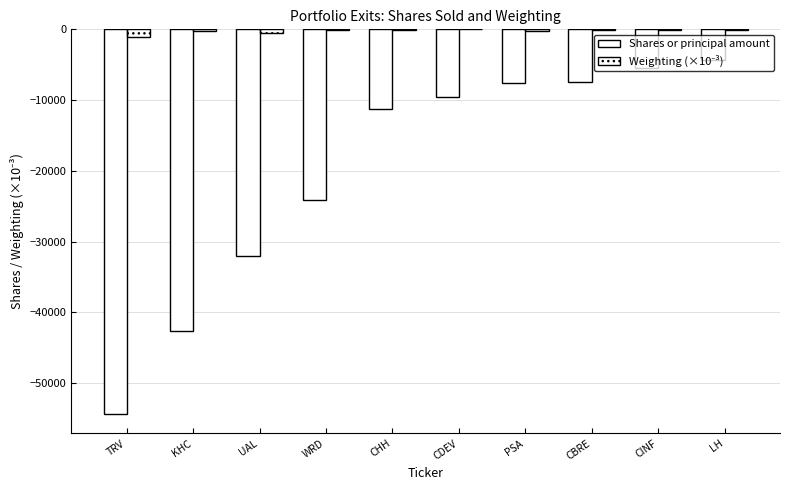

True or false: Shares or principal amount has a value of -39126 at WRD.

False